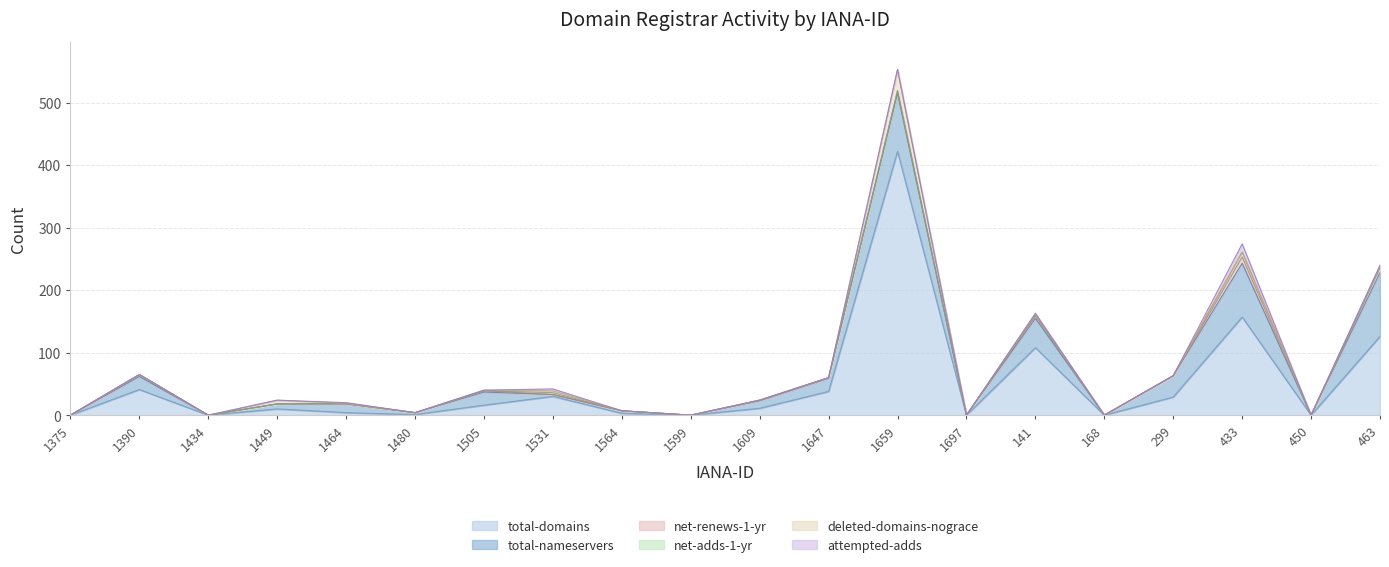

True or false: net-renews-1-yr has more than 0 points higher than both neighbors.

True